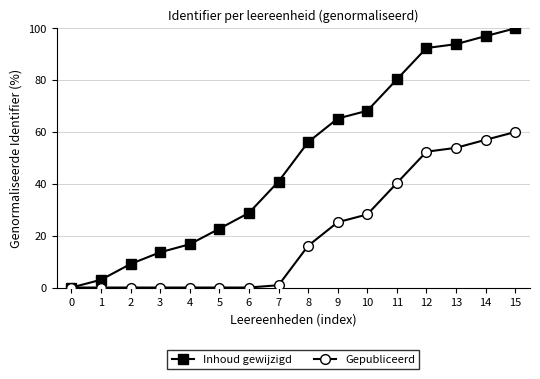

At which category is the sum across all series the highest?

15